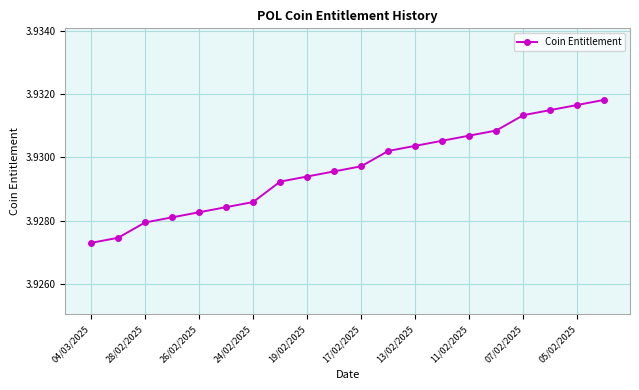

How many values are between 3 and 4?

20